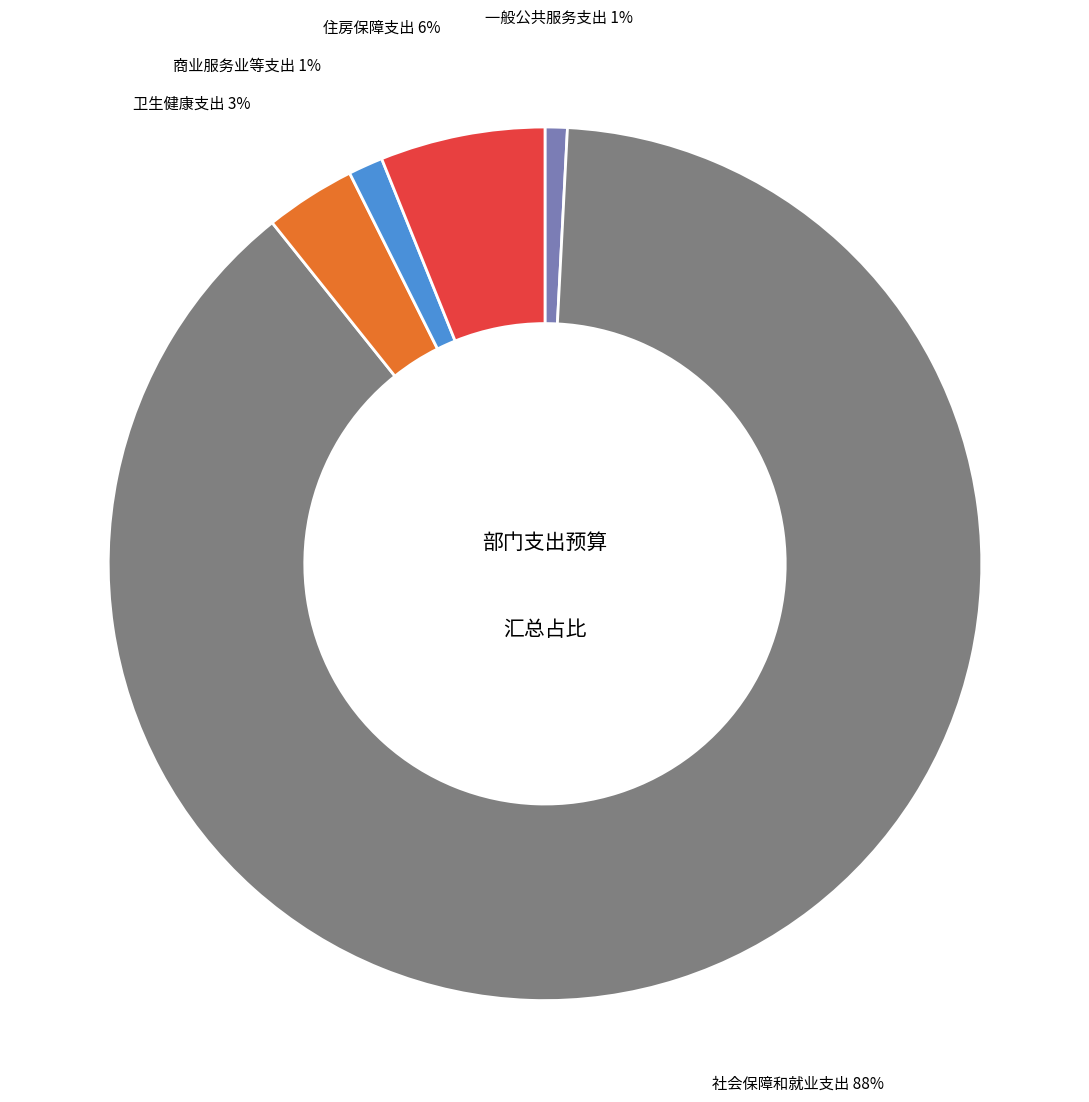

To the nearest percent, what is the average slice percentage?

20%